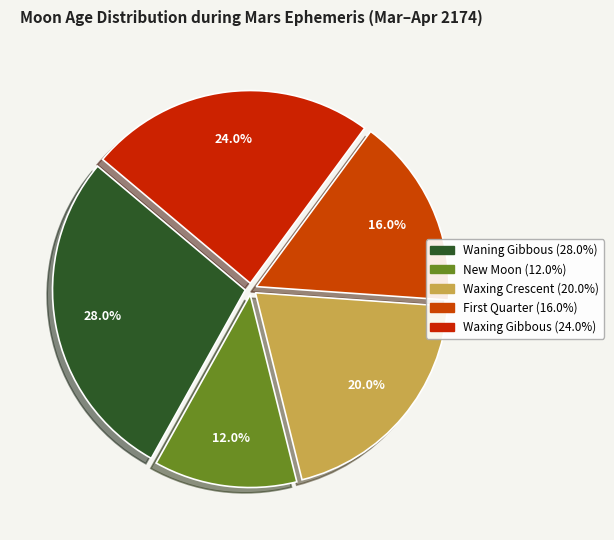

How many slices are in this pie chart?

5